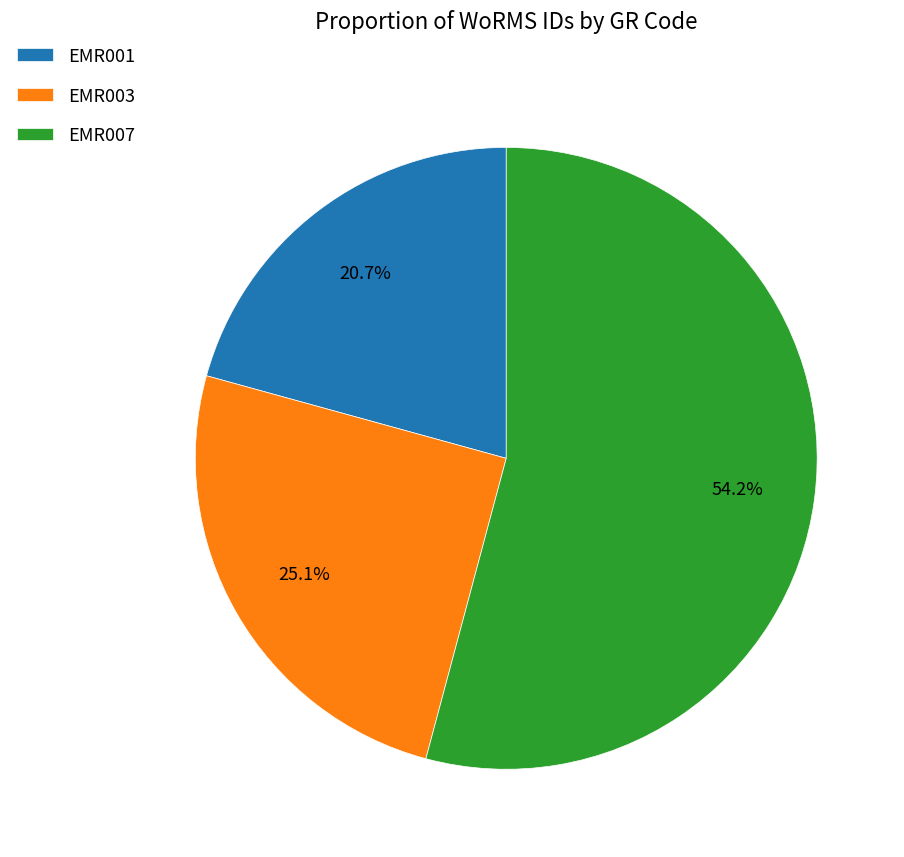

What is the largest slice in the pie chart?

EMR007